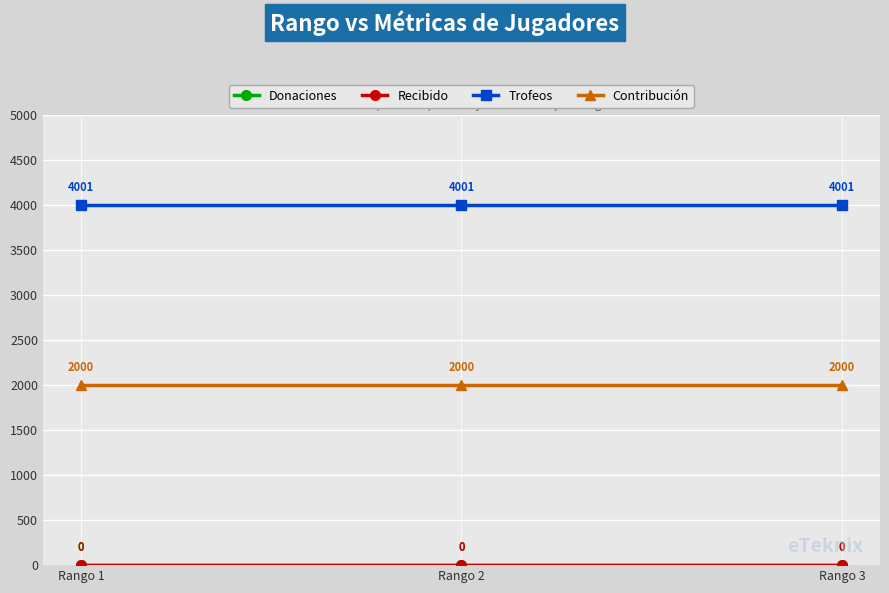

Does the chart have visible grid lines?

Yes